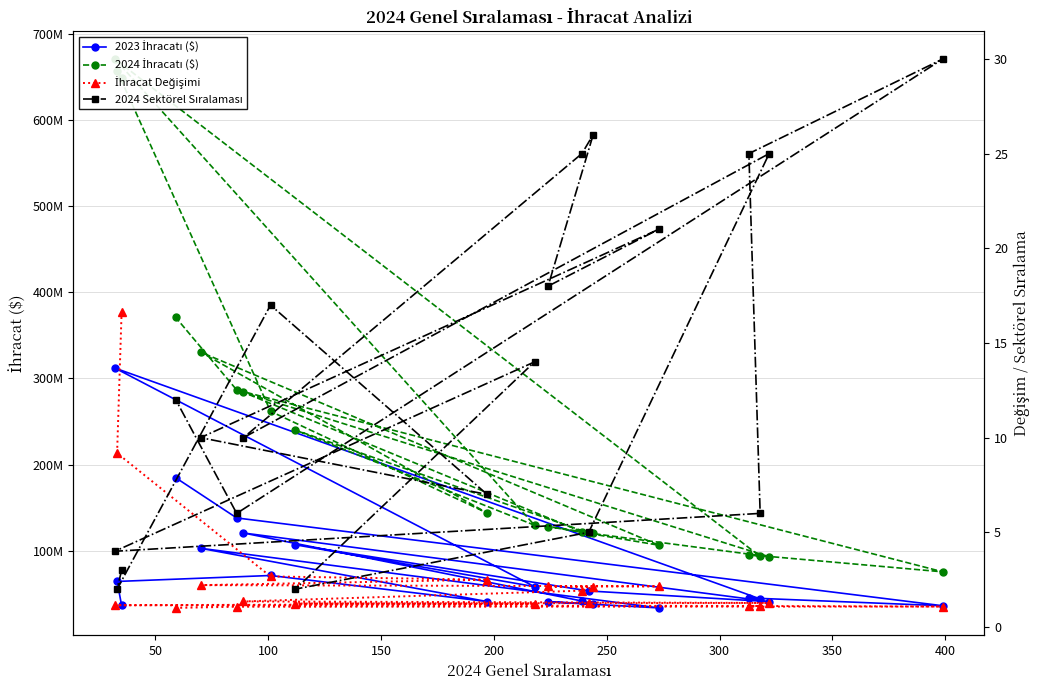

True or false: 2023 İhracatı ($) has more than 2 points higher than both neighbors.

True